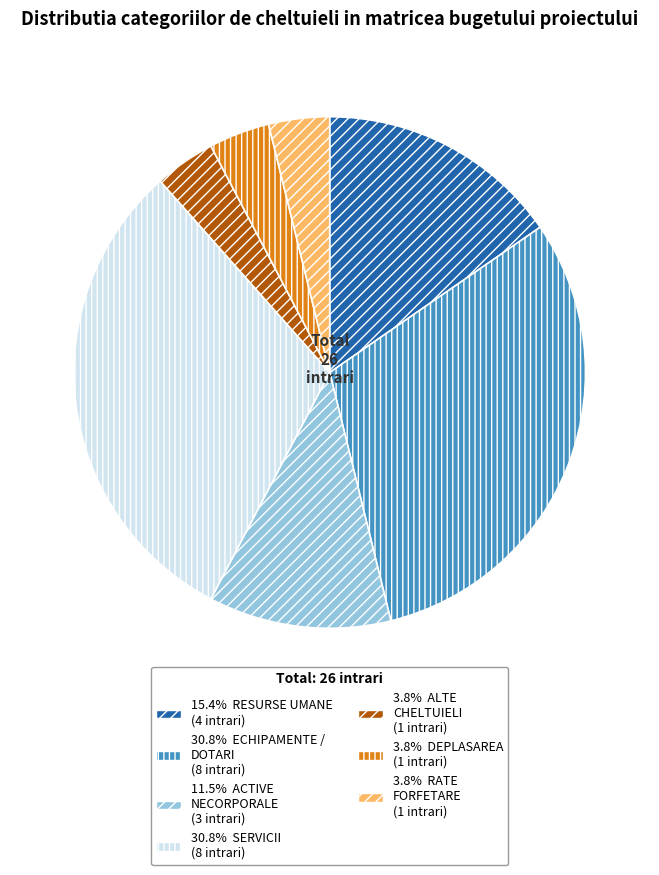

Does any single category account for the majority?

No